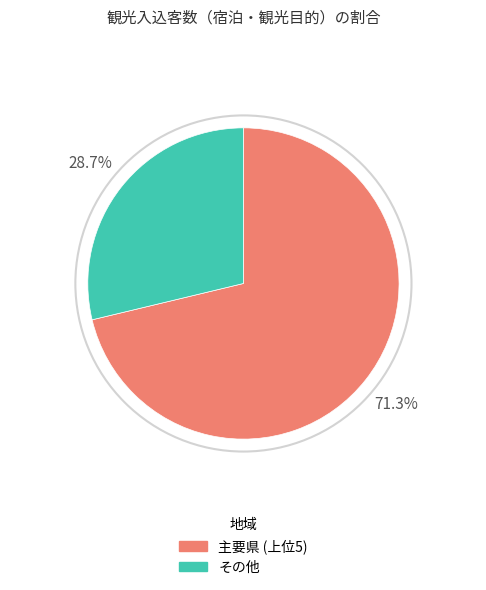

Does any single category account for the majority?

Yes